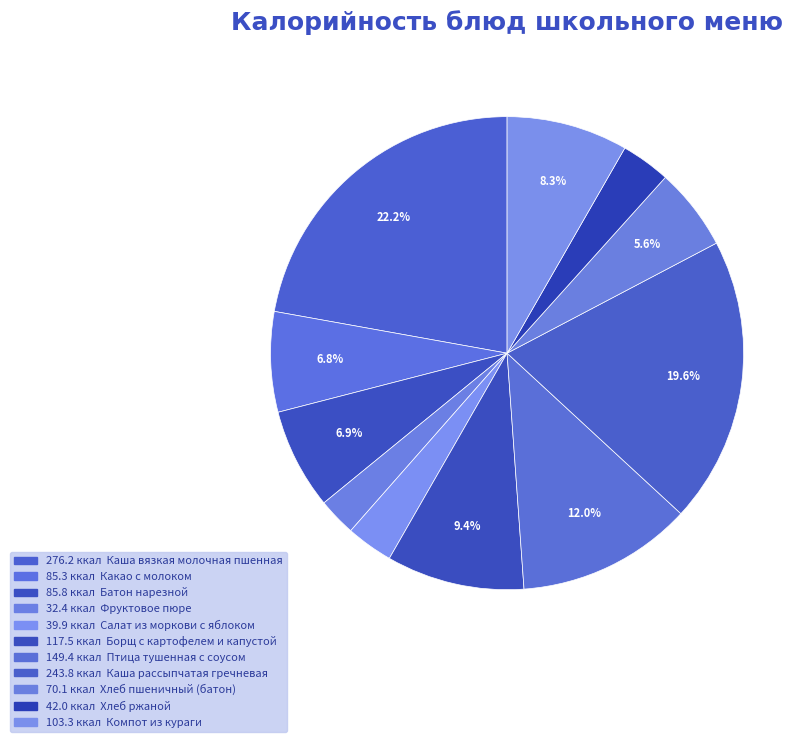

How many slices are in this pie chart?

11